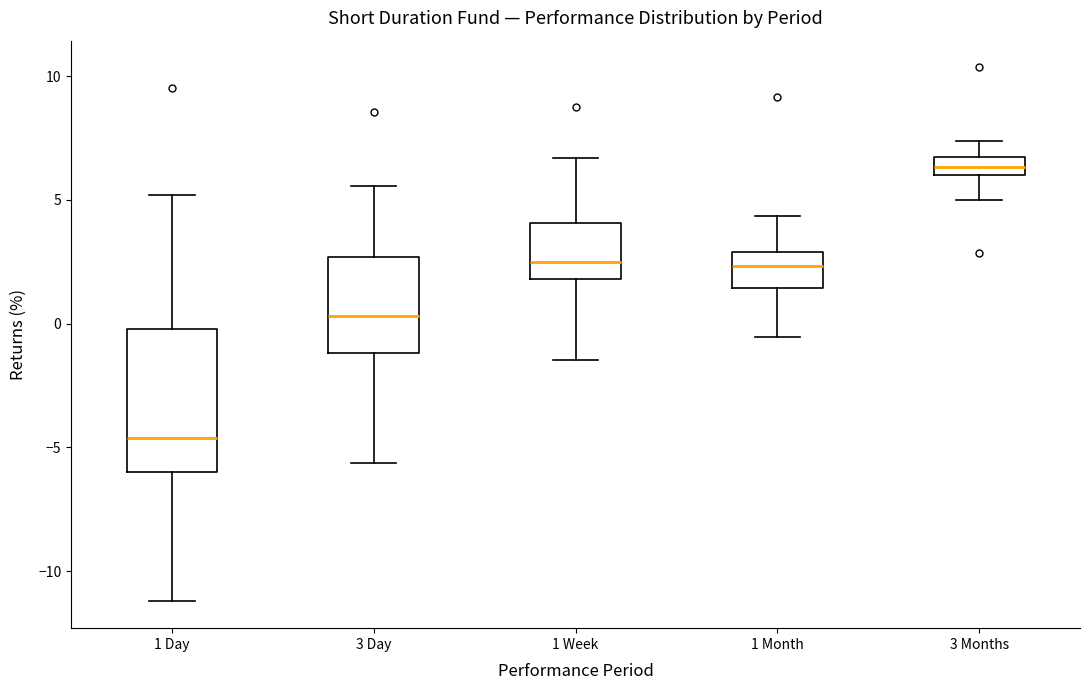

Reading left to right, transcribe this box plot: for each box, give where its median line is, the range the box spans, and where its two whiskers end, as read against the y-axis. The values are not printed on the chart, so give them approximately, as read against the axis.

1 Day: median -4.5, box -6.0 to 0.0, whiskers -11.0 to 5.0
3 Day: median 0.5, box -1.0 to 2.5, whiskers -5.5 to 5.5
1 Week: median 2.5, box 2.0 to 4.0, whiskers -1.5 to 6.5
1 Month: median 2.5, box 1.5 to 3.0, whiskers -0.5 to 4.5
3 Months: median 6.5, box 6.0 to 7.0, whiskers 5.0 to 7.5